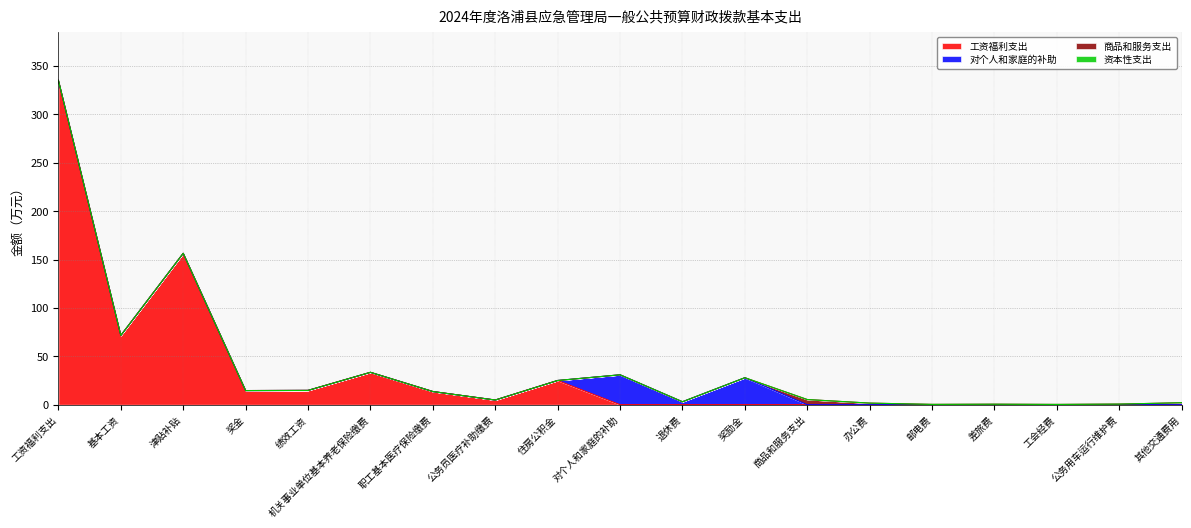

What position from the right is 邮电费?

5